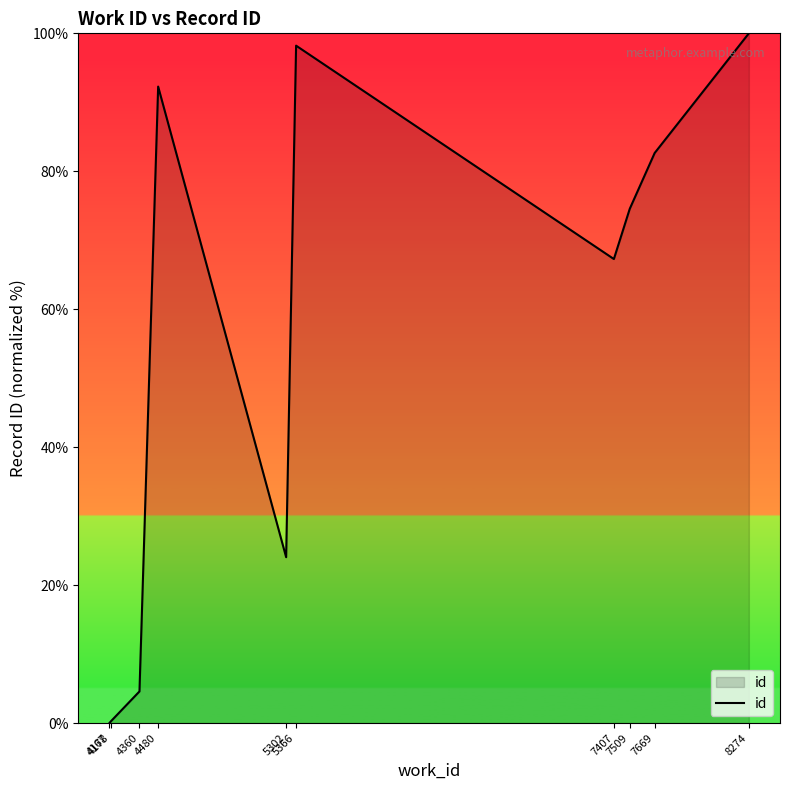

Does the chart have visible grid lines?

No